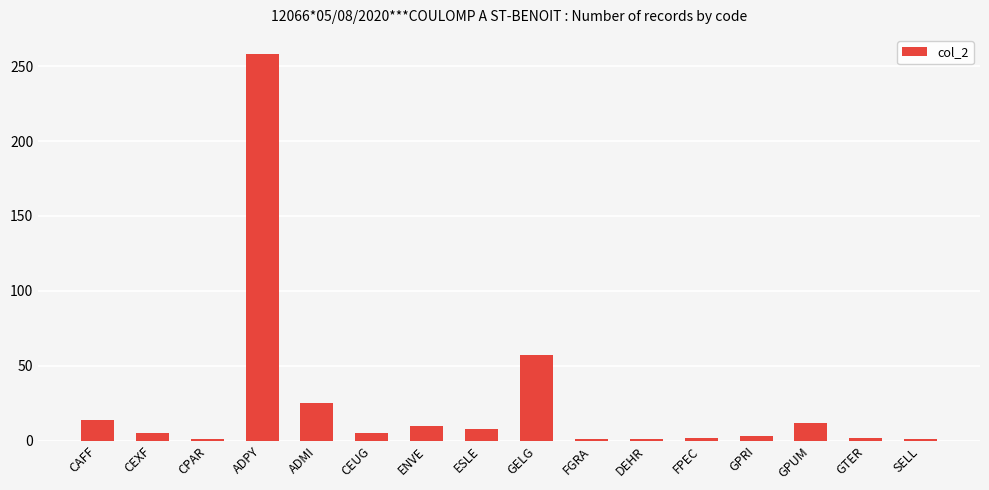

Does the chart contain stacked bars?

No